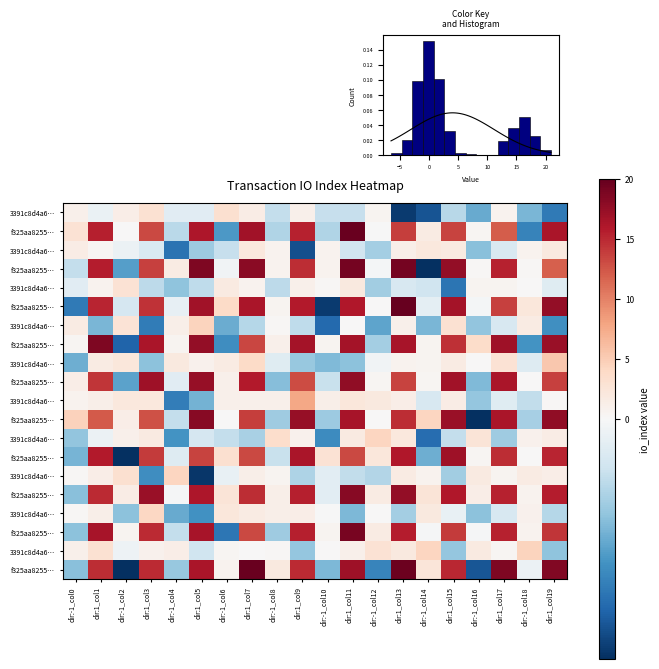

What is the smallest value displayed?

-6.5